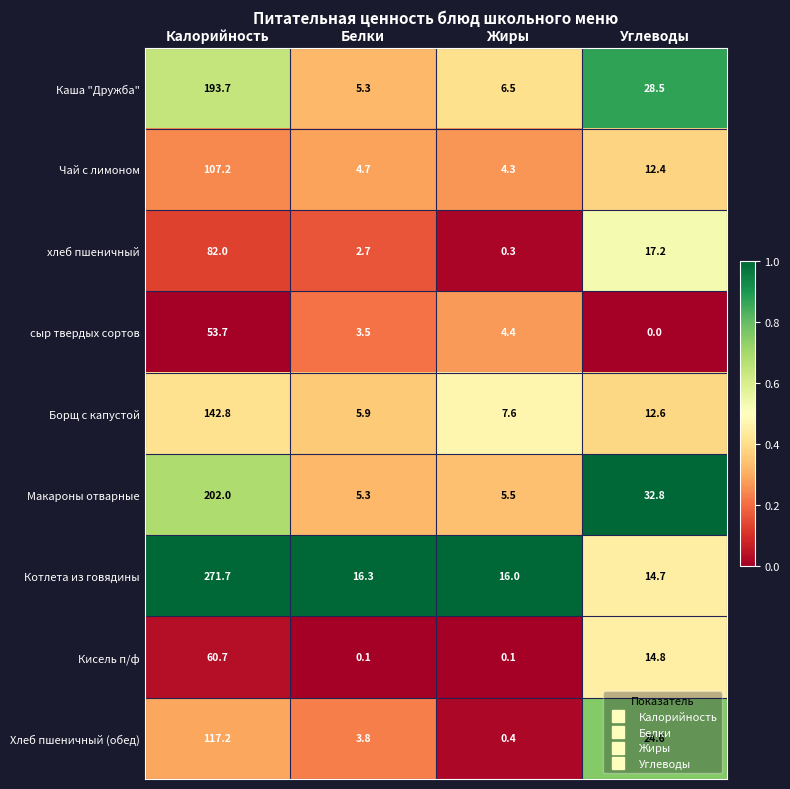

At which label does Макароны отварные reach its peak?

Калорийность